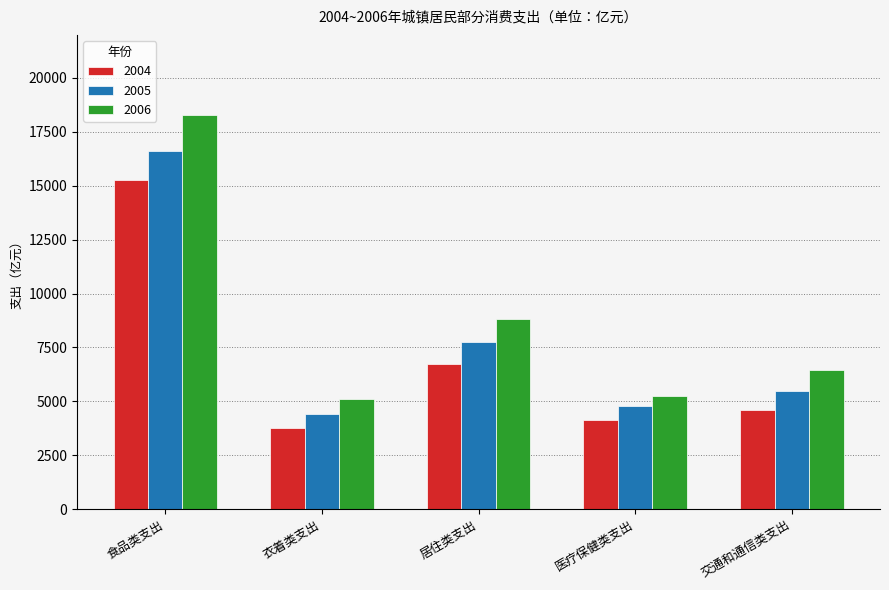

Is it true that 2004 equals 10685.0 at 居住类支出?

False